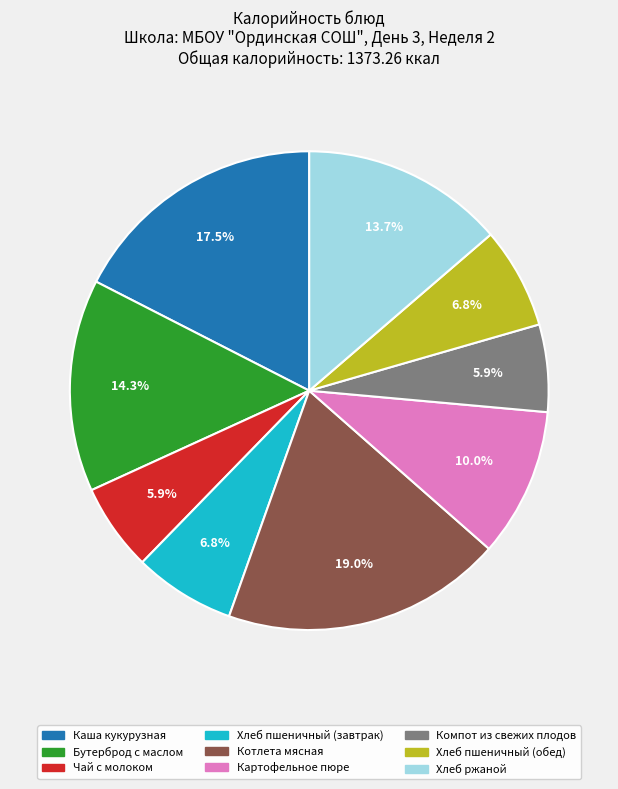

Which slice is the largest?

Котлета мясная